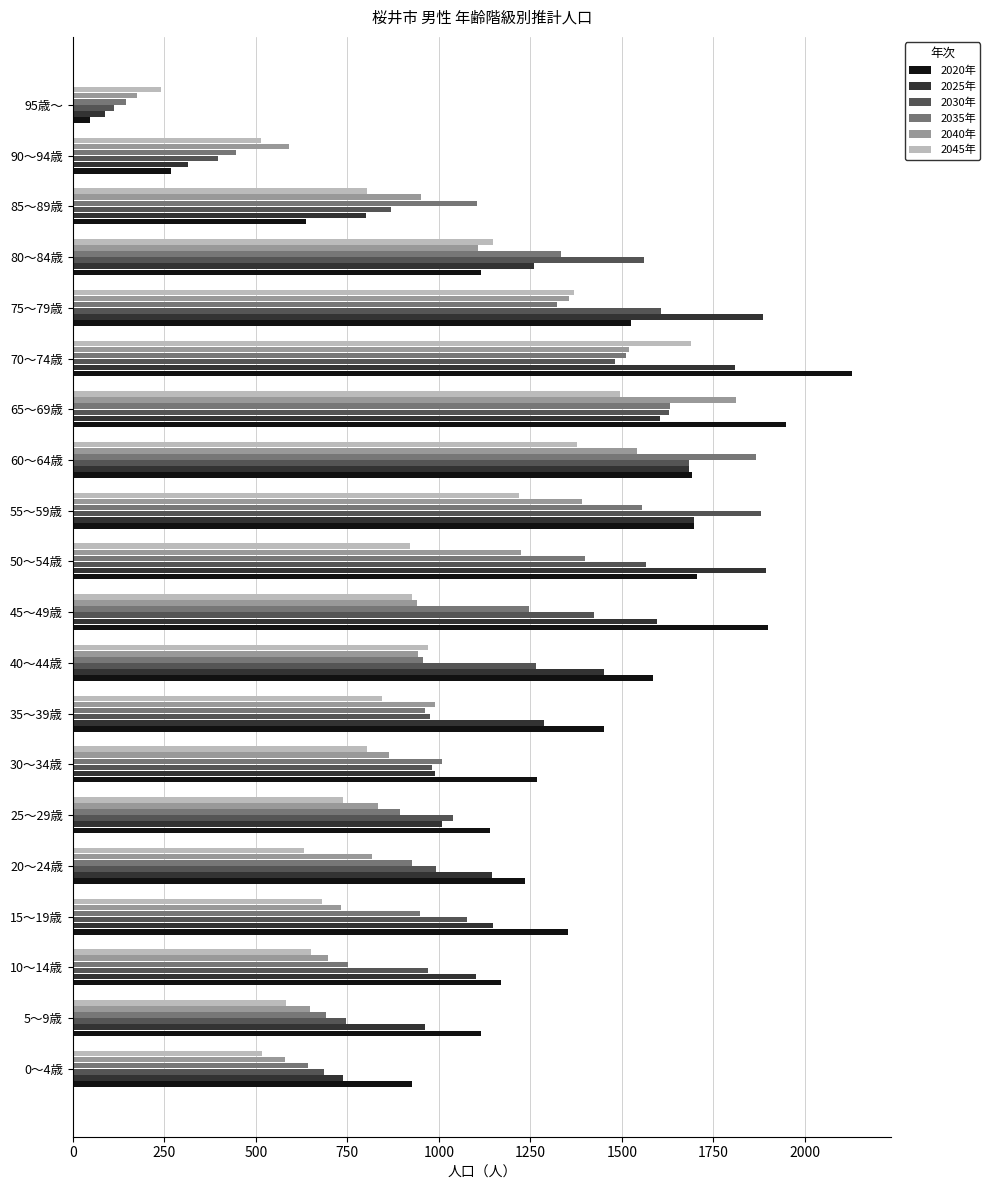

Rank the series by their average value, from highest to lowest.

2020年, 2025年, 2030年, 2035年, 2040年, 2045年